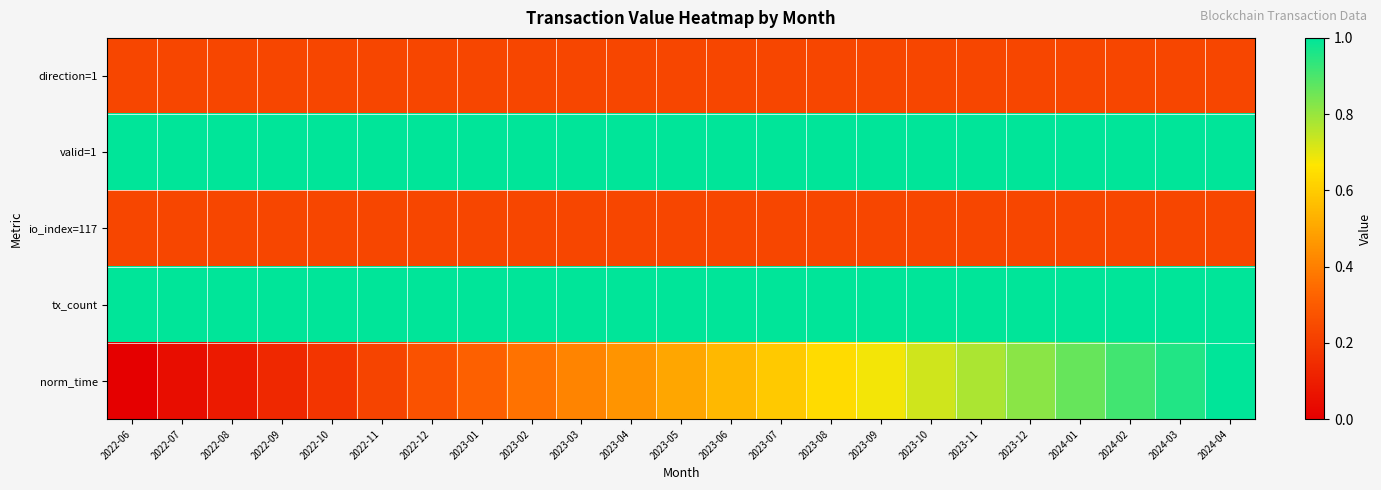

Reading left to right, extract all data points from this chart.

direction=1: 2022-06=0.2	2022-07=0.2	2022-08=0.2	2022-09=0.2	2022-10=0.2	2022-11=0.2	2022-12=0.2	2023-01=0.2	2023-02=0.2	2023-03=0.2	2023-04=0.2	2023-05=0.2	2023-06=0.2	2023-07=0.2	2023-08=0.2	2023-09=0.2	2023-10=0.2	2023-11=0.2	2023-12=0.2	2024-01=0.2	2024-02=0.2	2024-03=0.2	2024-04=0.2
valid=1: 2022-06=1.0	2022-07=1.0	2022-08=1.0	2022-09=1.0	2022-10=1.0	2022-11=1.0	2022-12=1.0	2023-01=1.0	2023-02=1.0	2023-03=1.0	2023-04=1.0	2023-05=1.0	2023-06=1.0	2023-07=1.0	2023-08=1.0	2023-09=1.0	2023-10=1.0	2023-11=1.0	2023-12=1.0	2024-01=1.0	2024-02=1.0	2024-03=1.0	2024-04=1.0
io_index=117: 2022-06=0.2	2022-07=0.2	2022-08=0.2	2022-09=0.2	2022-10=0.2	2022-11=0.2	2022-12=0.2	2023-01=0.2	2023-02=0.2	2023-03=0.2	2023-04=0.2	2023-05=0.2	2023-06=0.2	2023-07=0.2	2023-08=0.2	2023-09=0.2	2023-10=0.2	2023-11=0.2	2023-12=0.2	2024-01=0.2	2024-02=0.2	2024-03=0.2	2024-04=0.2
tx_count: 2022-06=1.0	2022-07=1.0	2022-08=1.0	2022-09=1.0	2022-10=1.0	2022-11=1.0	2022-12=1.0	2023-01=1.0	2023-02=1.0	2023-03=1.0	2023-04=1.0	2023-05=1.0	2023-06=1.0	2023-07=1.0	2023-08=1.0	2023-09=1.0	2023-10=1.0	2023-11=1.0	2023-12=1.0	2024-01=1.0	2024-02=1.0	2024-03=1.0	2024-04=1.0
norm_time: 2022-06=0.0	2022-07=0.0	2022-08=0.1	2022-09=0.1	2022-10=0.2	2022-11=0.2	2022-12=0.3	2023-01=0.3	2023-02=0.4	2023-03=0.4	2023-04=0.5	2023-05=0.5	2023-06=0.5	2023-07=0.6	2023-08=0.6	2023-09=0.7	2023-10=0.7	2023-11=0.8	2023-12=0.8	2024-01=0.9	2024-02=0.9	2024-03=1.0	2024-04=1.0